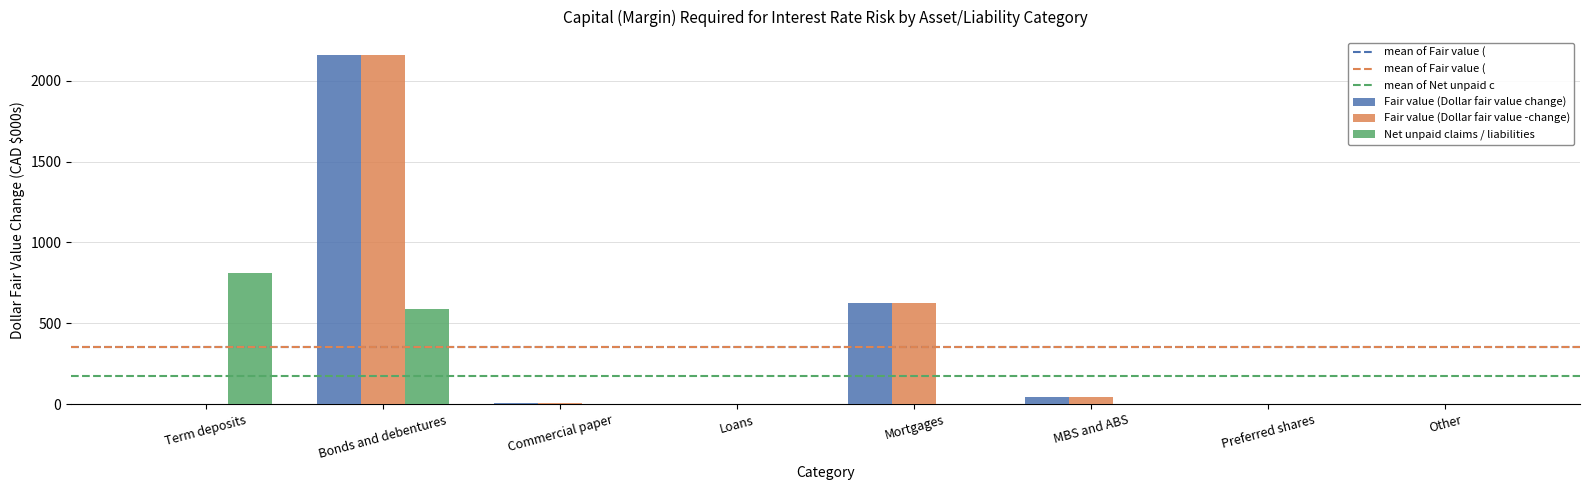

At which label is Fair value (Dollar fair value -change) closest to 1080?

Mortgages